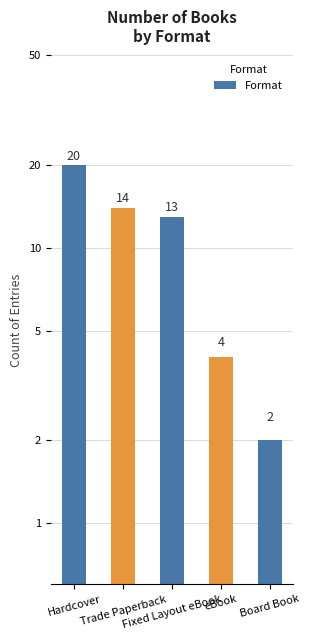

What is the label of the 2nd bar from the right?

eBook